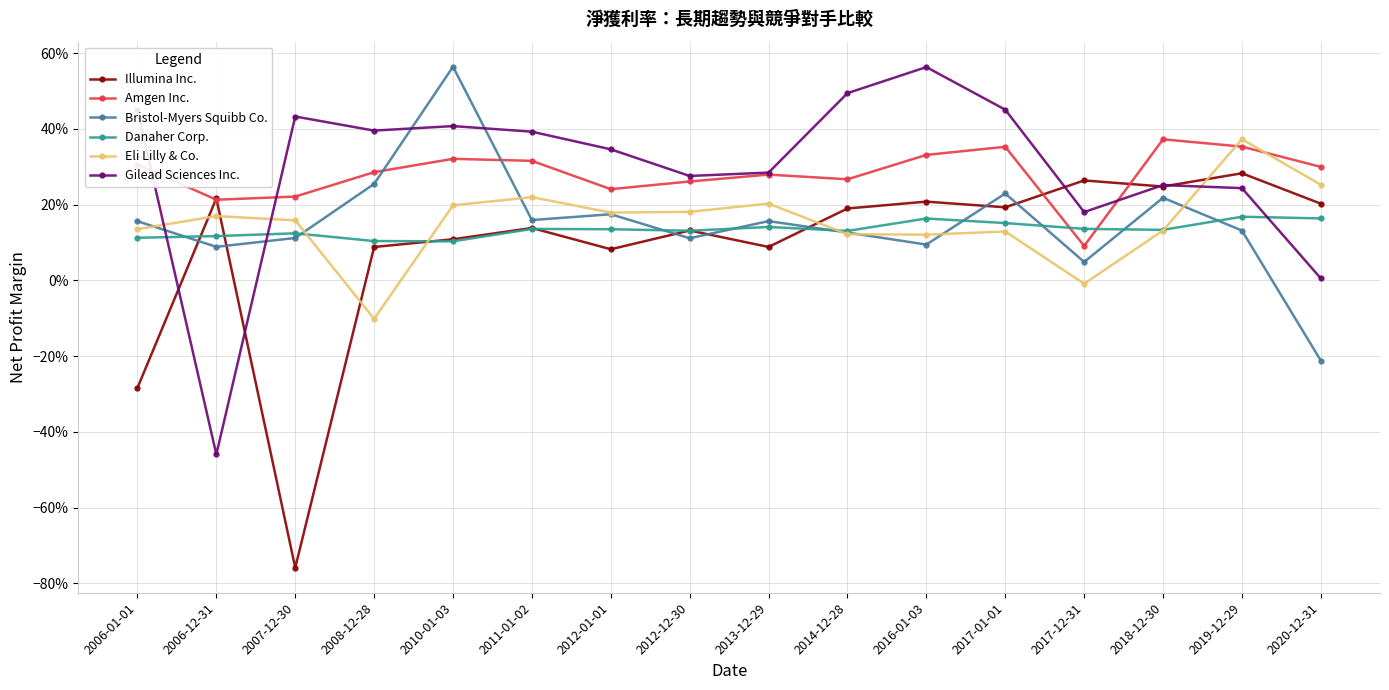

How many negative values does the Bristol-Myers Squibb Co. series have?

1